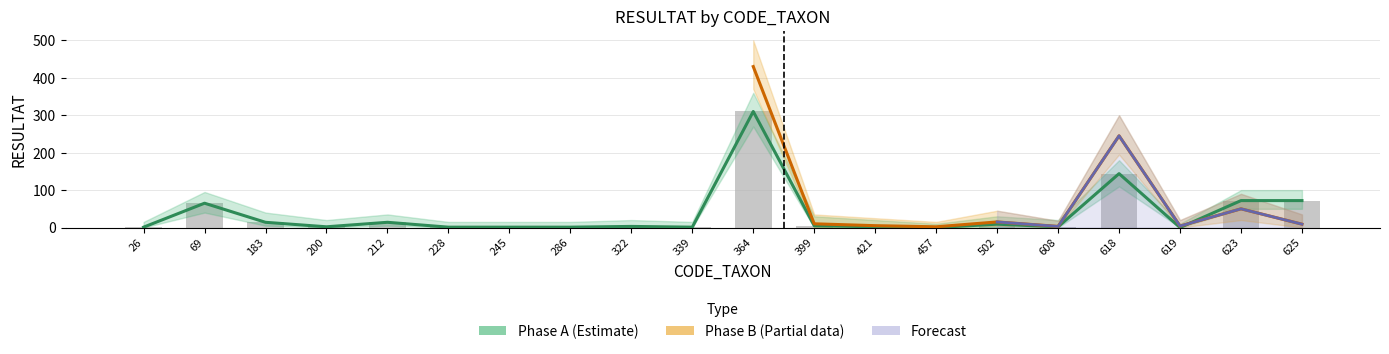

What is the difference between the maximum and minimum values in the Phase_A_lower series?

270